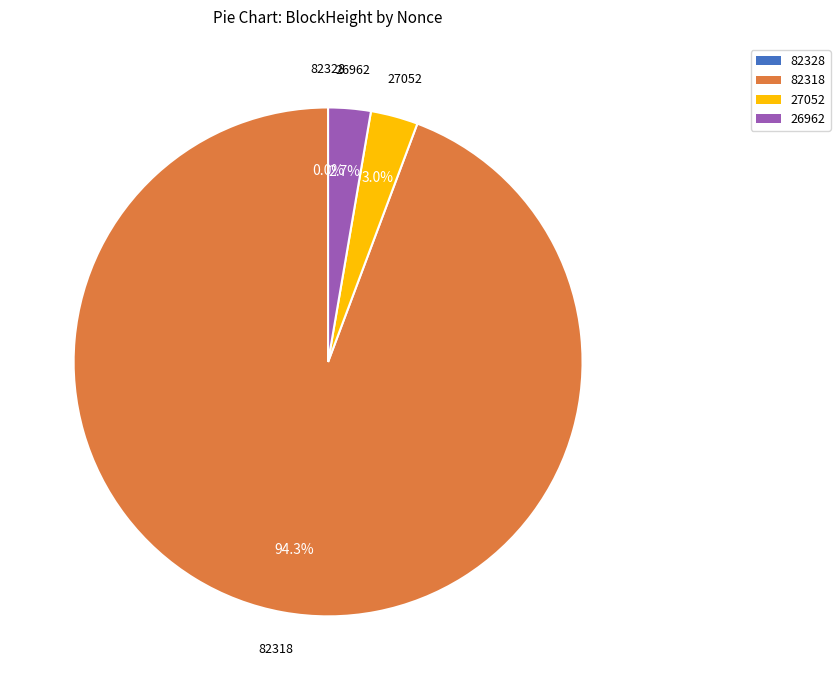

Is there any slice that represents more than half of the pie?

Yes